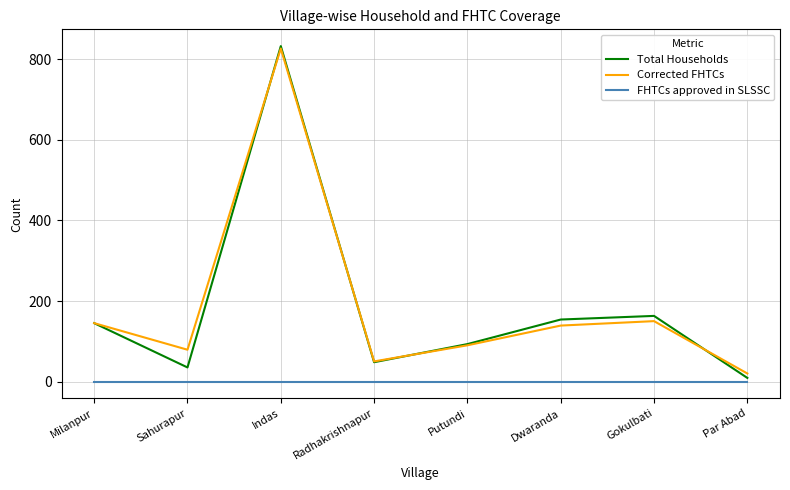

Which category has the highest value across all series?

Indas